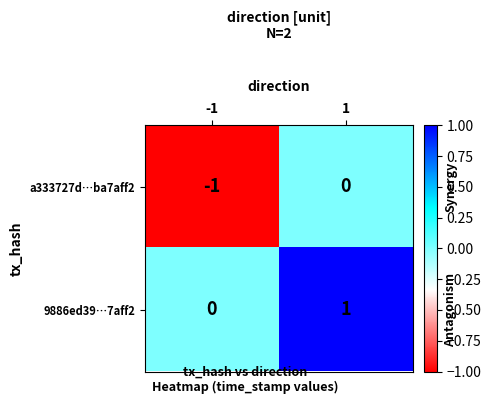

Count the number of categories in the chart.

2